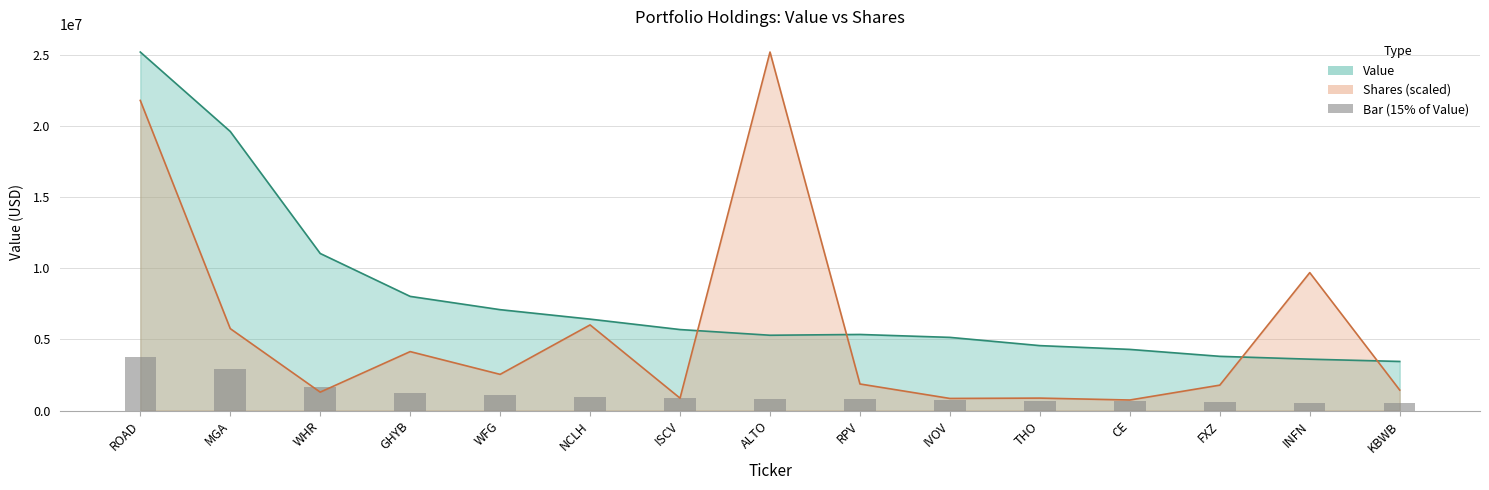

Reading left to right, extract all data points from this chart.

Value: 25186000.0	19608000.0	11036000.0	8021000.0	7088000.0	6423000.0	5691000.0	5291000.0	5346000.0	5141000.0	4562000.0	4296000.0	3810000.0	3610000.0	3450000.0
Shares: 21786128.0	5756528.2	1294469.3	4142053.7	2542983.6	6017138.3	871595.0	25186000.0	1867434.1	850426.8	875187.7	741251.2	1785707.5	9690259.3	1440734.5